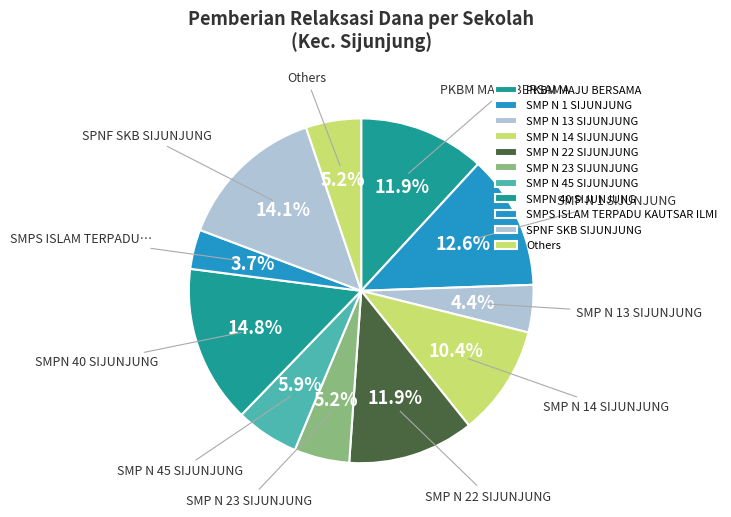

To the nearest percent, what is the difference between the largest and smallest slice percentages?

11%